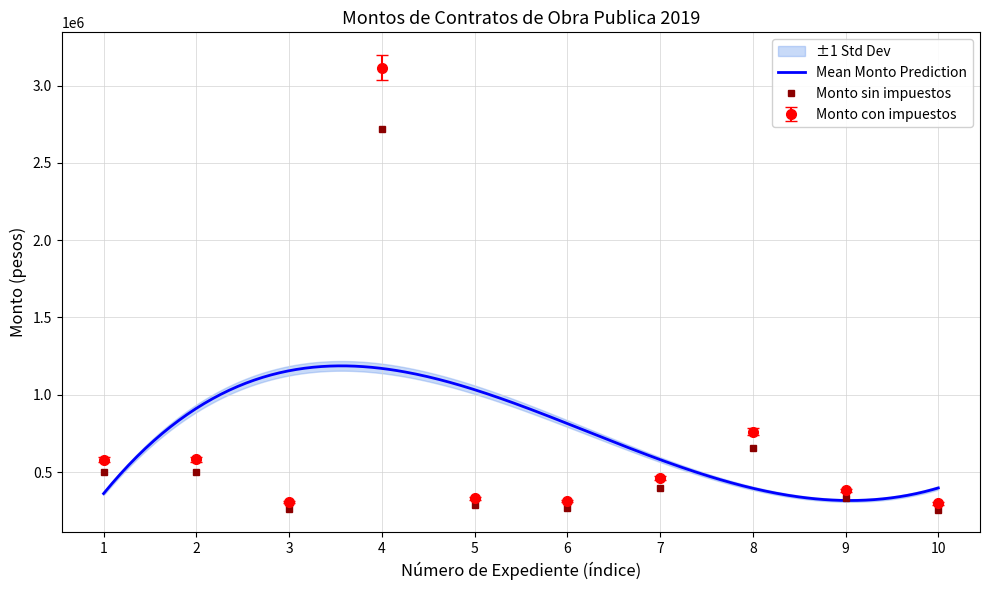

The Monto maximo series shows 618572.3 at 9. True or false?

False